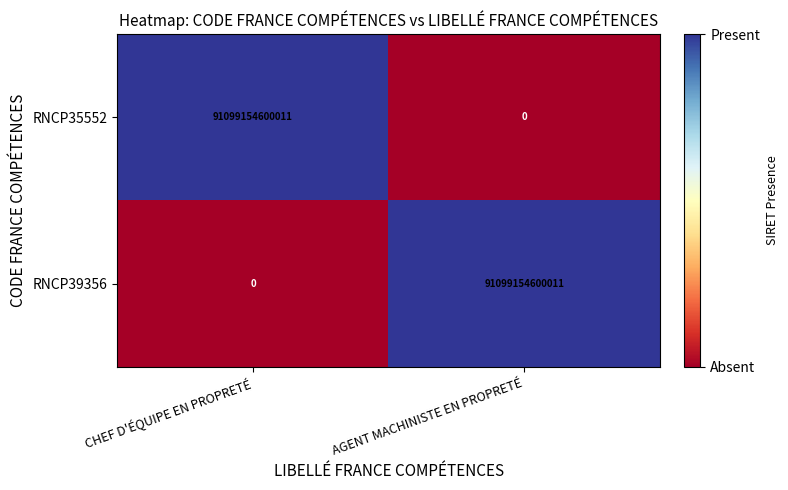

Is it true that RNCP35552 equals -32296291044171 at AGENT MACHINISTE EN PROPRETÉ?

False